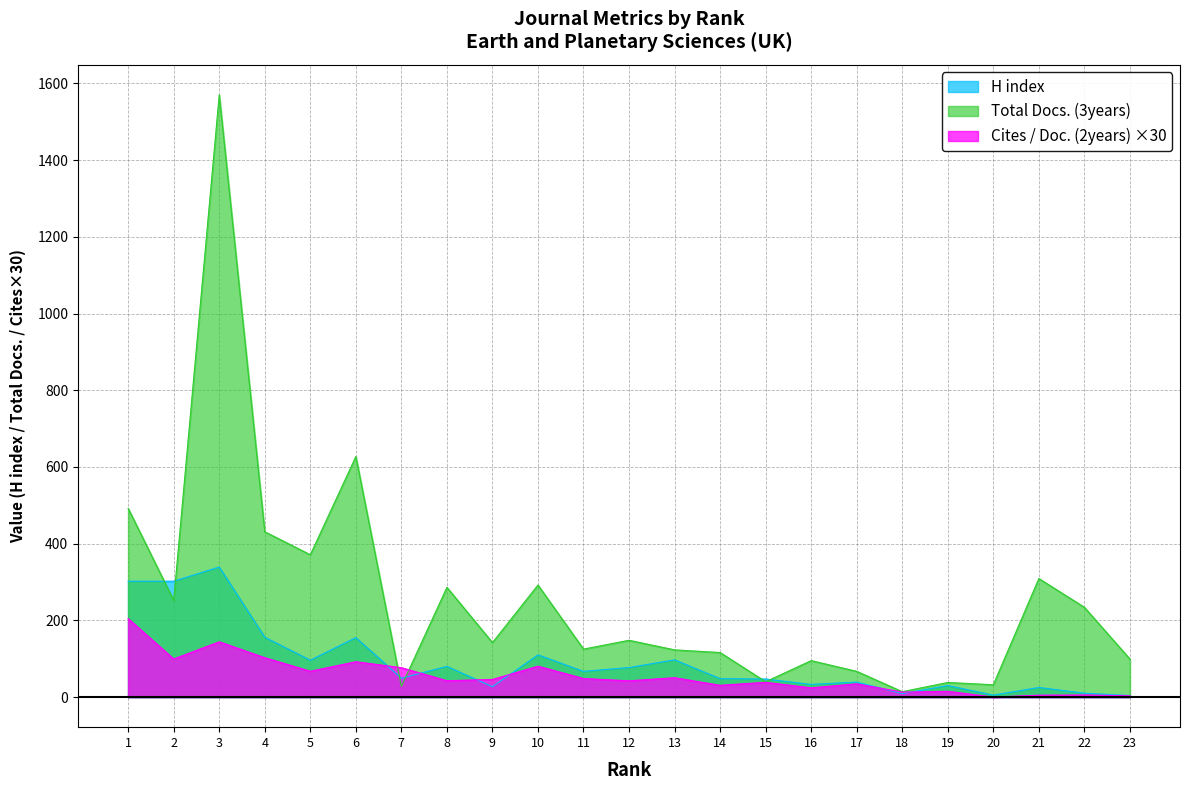

At how many categories does at least one series exceed 145?

11